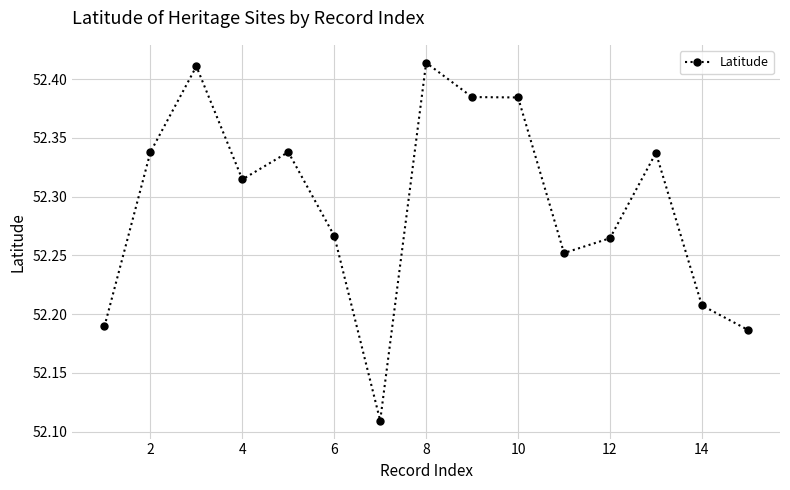

What is the difference between the maximum and minimum values?

0.3